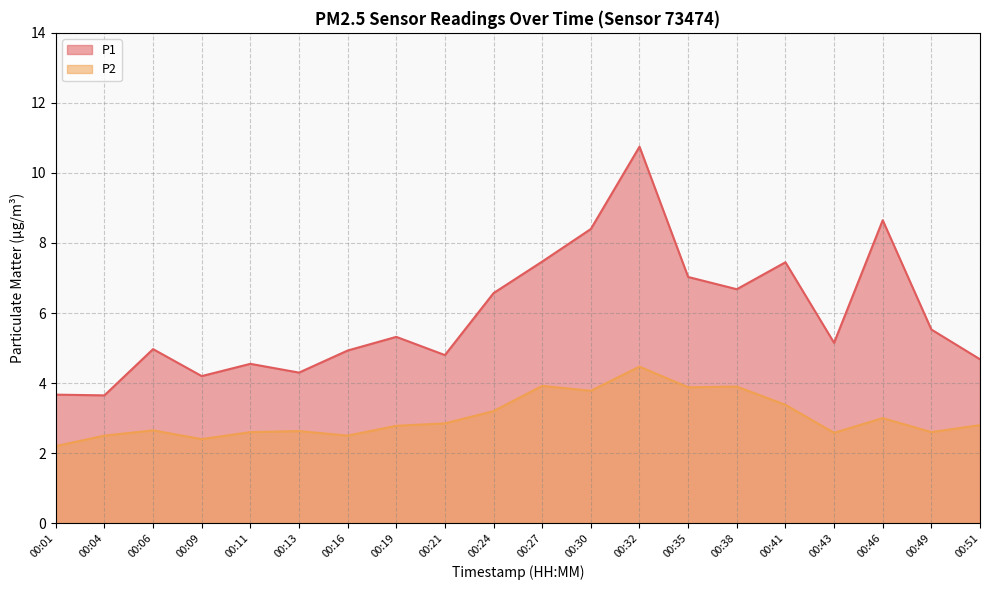

Which series changed the most between 00:19 and 00:21?

P1